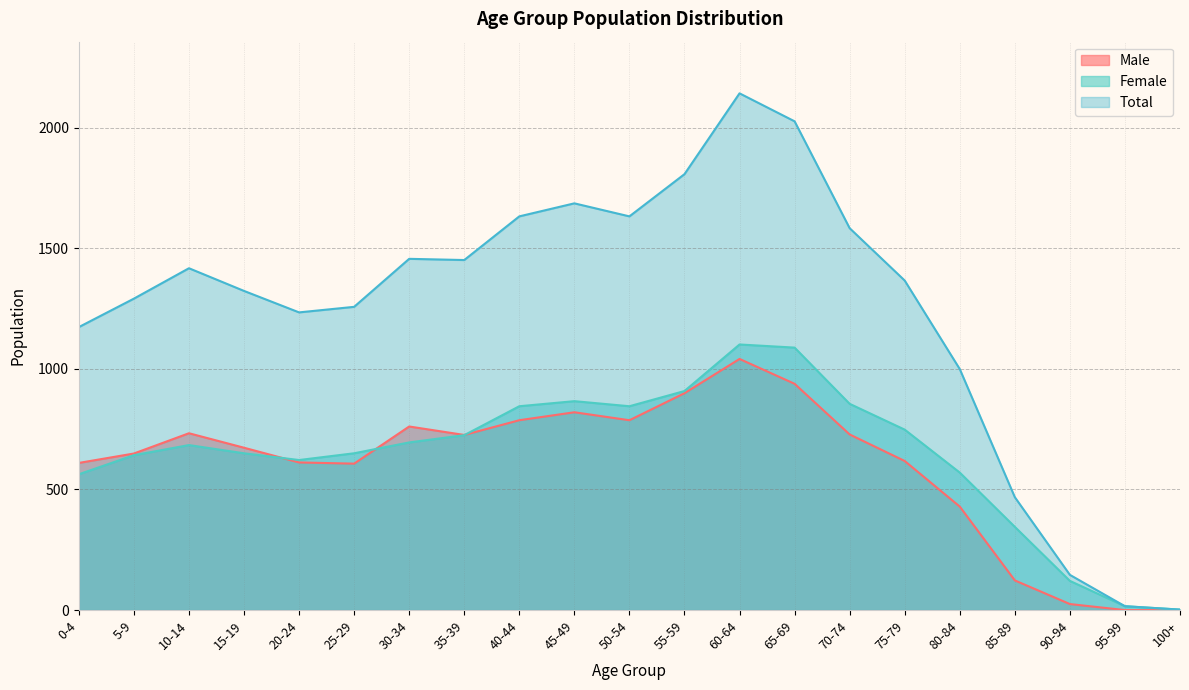

Is it true that Total equals 1456 at 30-34?

True